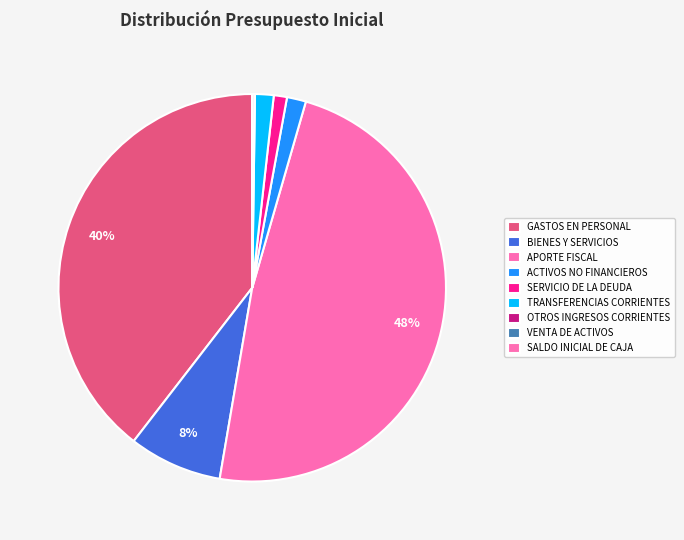

Does SALDO INICIAL DE CAJA account for over 50% of the chart?

No